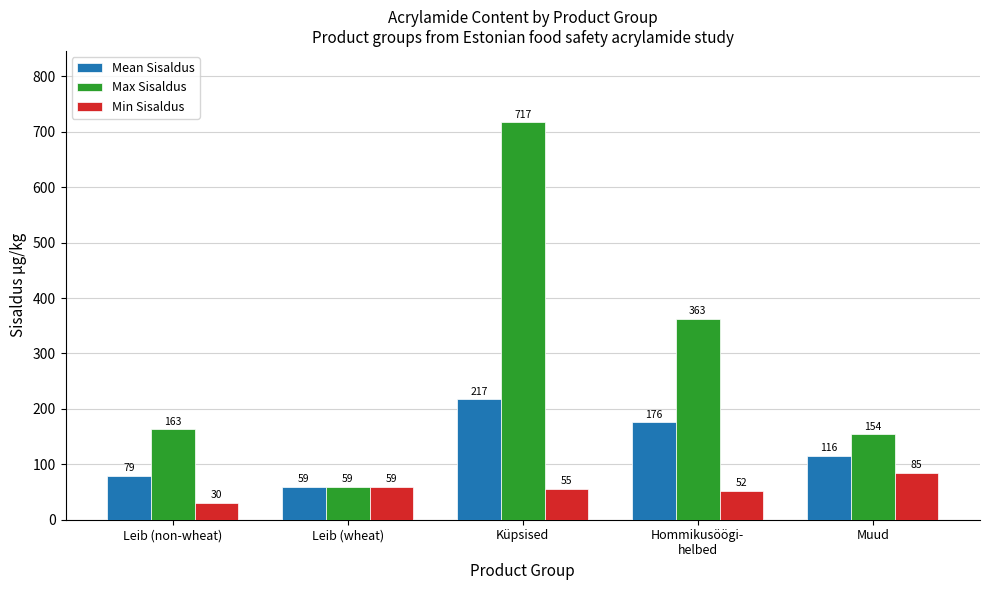

Count the number of categories in the chart.

5